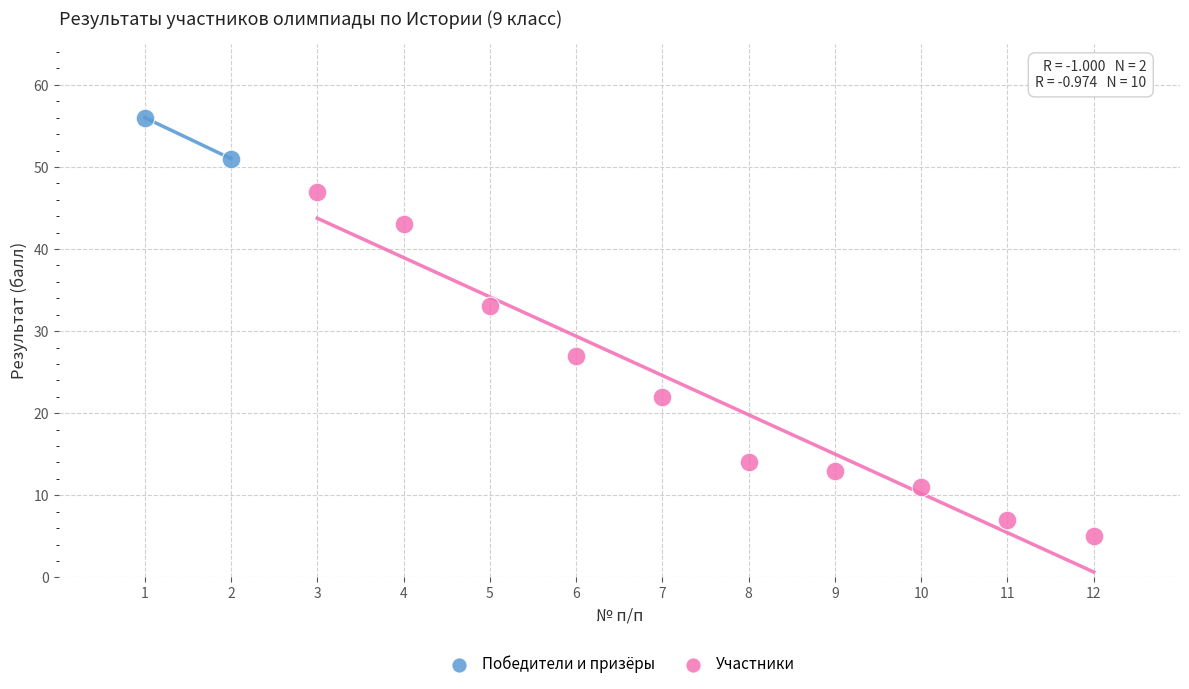

What are all the series names shown in the legend?

Победители и призёры, Участники